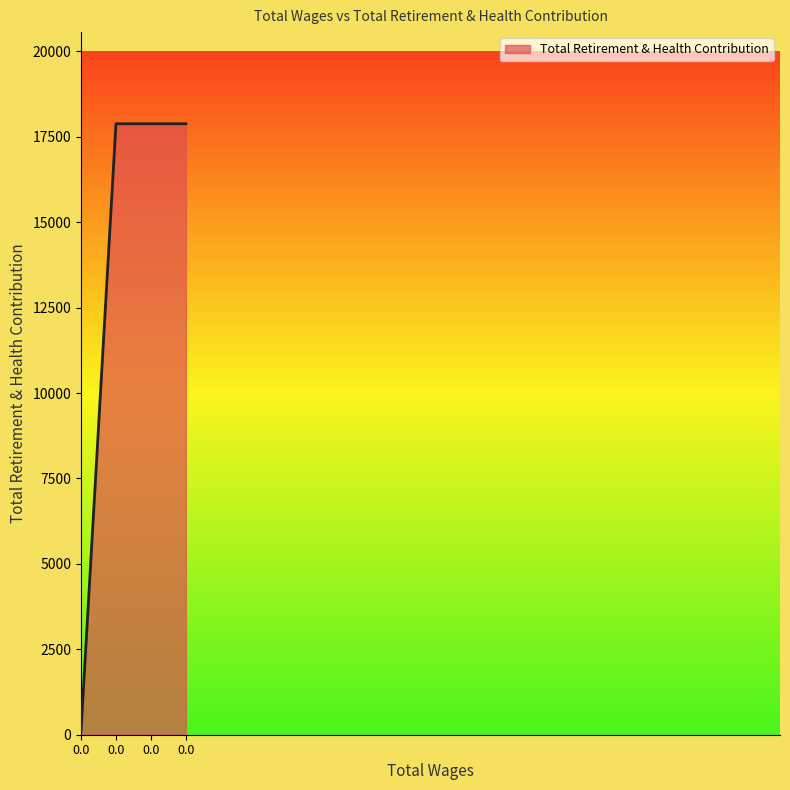

Rank the categories by value from lowest to highest.

0.0, 0.0, 0.0, 0.0